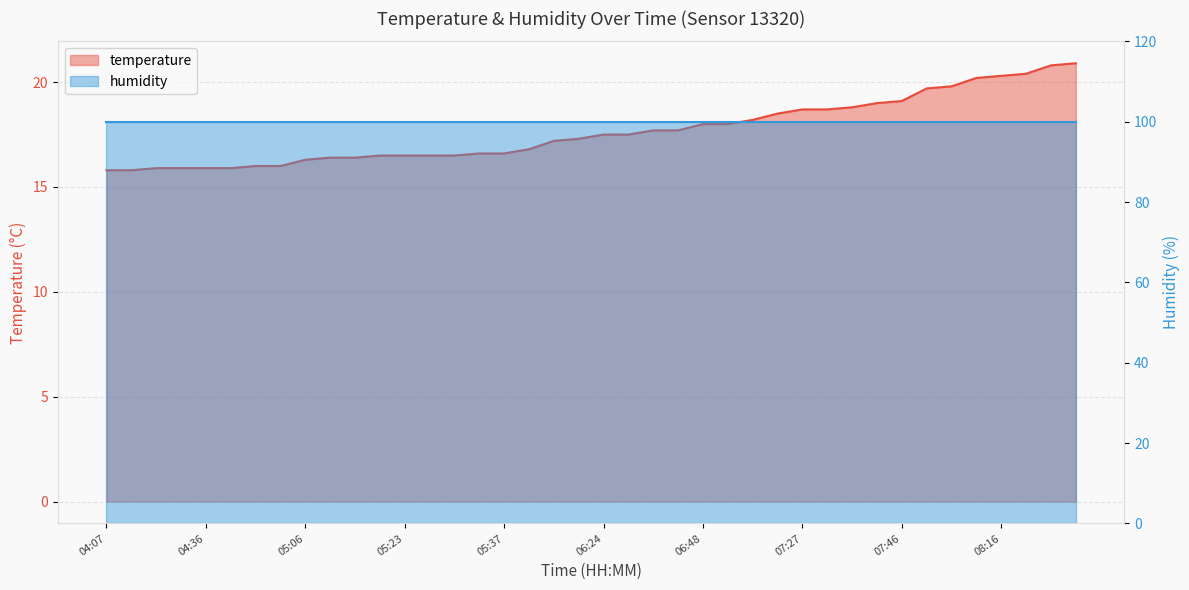

Reading left to right, list all the values displayed in this chart.

04:07=15.8	04:17=15.8	04:19=15.9	04:34=15.9	04:36=15.9	04:39=15.9	04:44=16.0	04:46=16.0	05:06=16.3	05:11=16.4	05:18=16.4	05:20=16.5	05:23=16.5	05:25=16.5	05:28=16.5	05:35=16.6	05:37=16.6	05:42=16.8	06:04=17.2	06:09=17.3	06:24=17.5	06:26=17.5	06:31=17.7	06:33=17.7	06:48=18.0	06:50=18.0	06:53=18.2	07:05=18.5	07:27=18.7	07:29=18.7	07:32=18.8	07:44=19.0	07:46=19.1	08:01=19.7	08:03=19.8	08:13=20.2	08:16=20.3	08:18=20.4	08:40=20.8	08:42=20.9